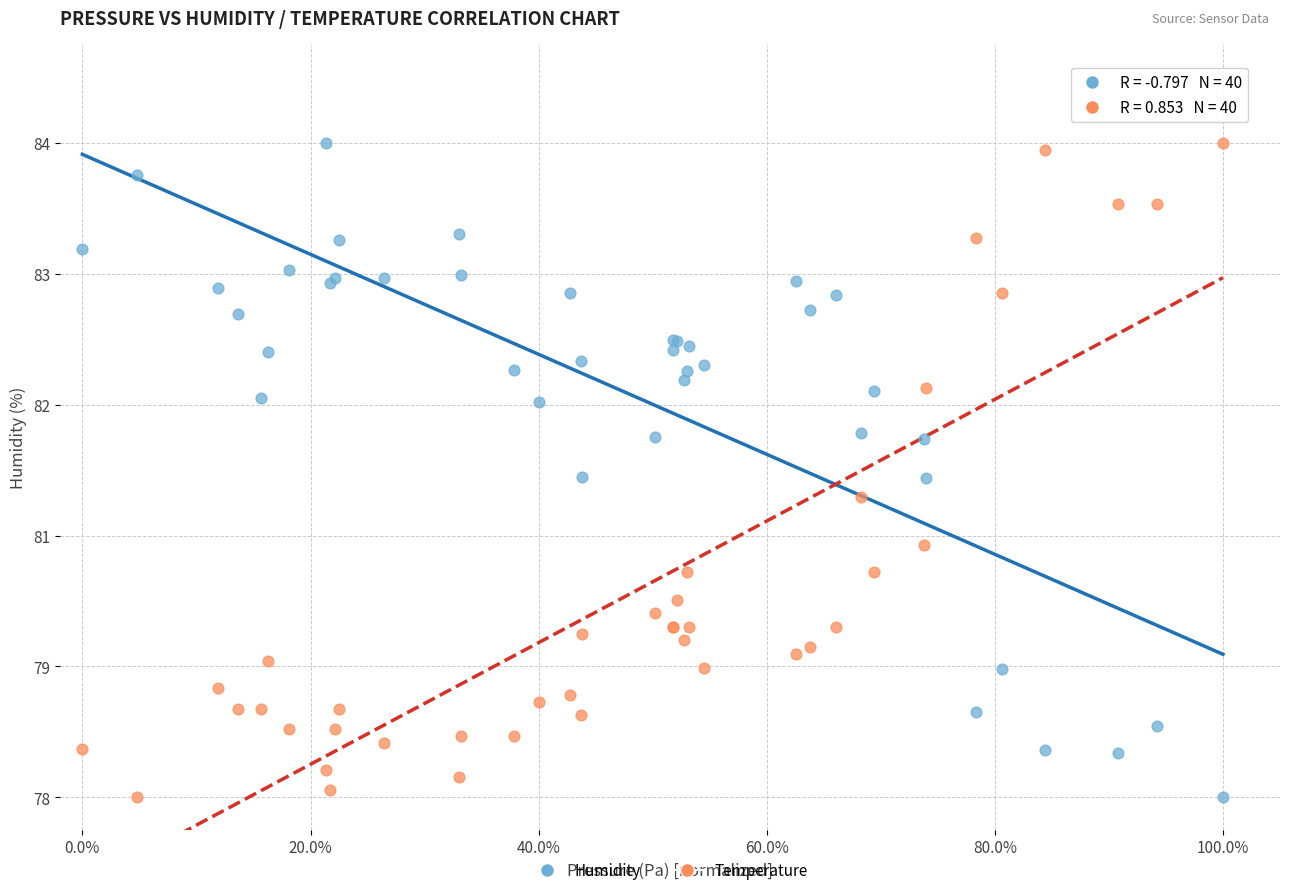

What are all the series names shown in the legend?

Humidity, Temperature